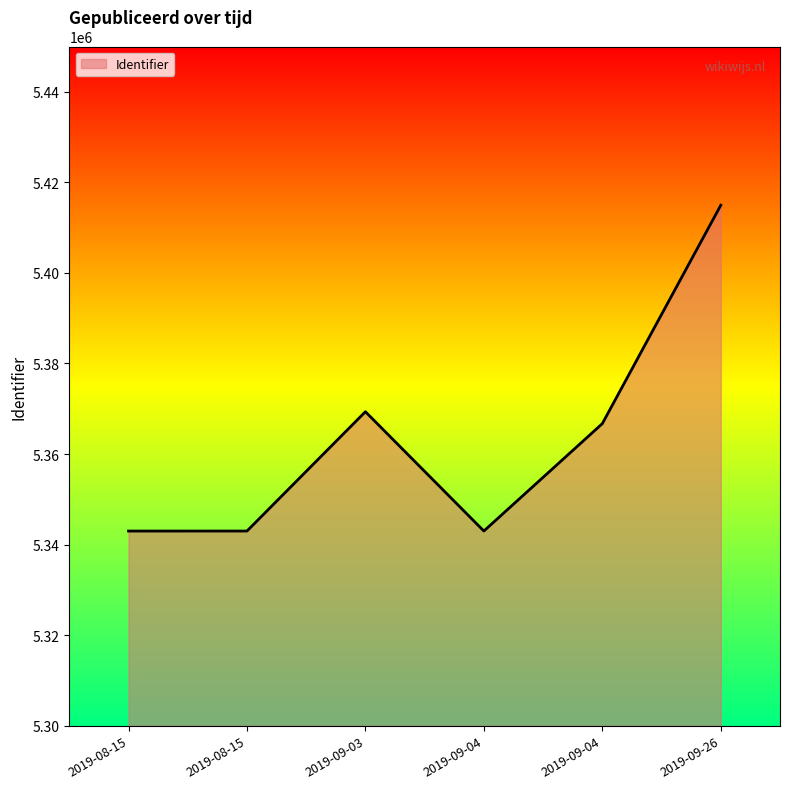

How many lines are shown in the chart?

1